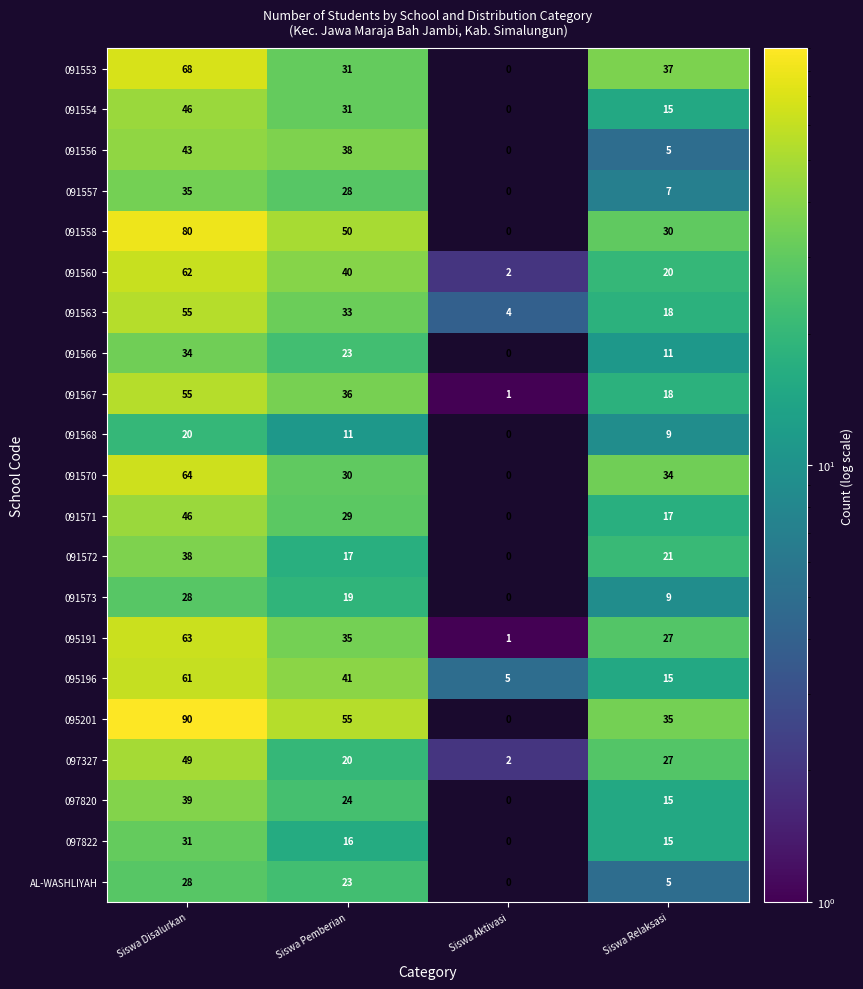

Which series has the largest range (max minus min)?

095201